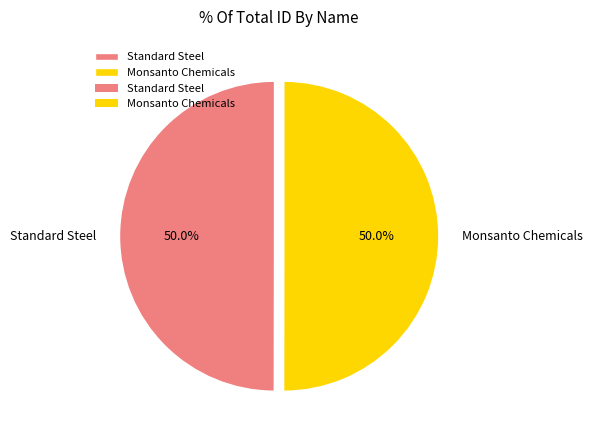

What percentage do Monsanto Chemicals and Standard Steel together represent?

100.0%